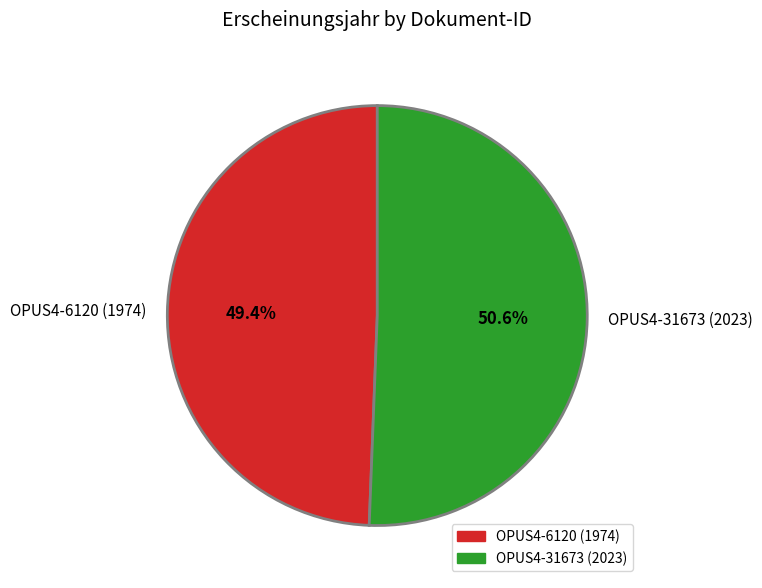

To the nearest percent, what portion does OPUS4-6120 (1974) represent?

49%